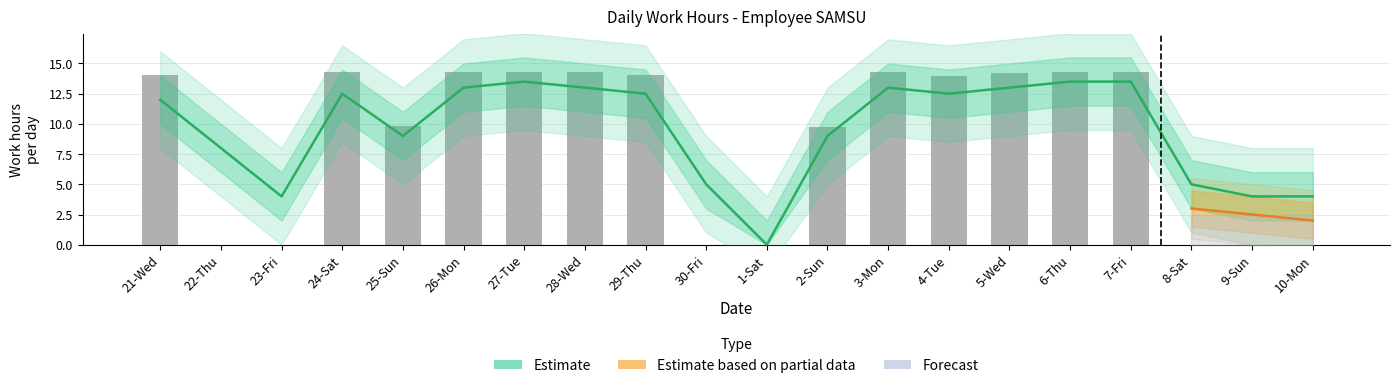

Is it true that the value at 6-Thu is 14.3?

True